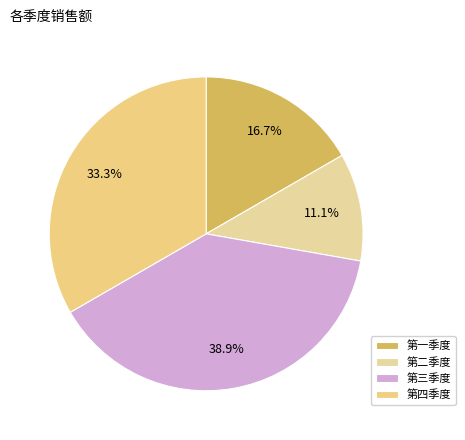

To the nearest percent, what portion does 第四季度 represent?

33%